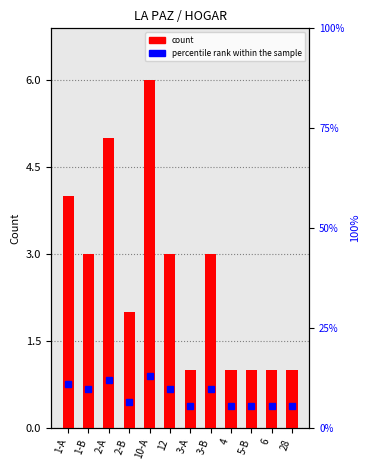

Which category has the highest value across all series?

10-A